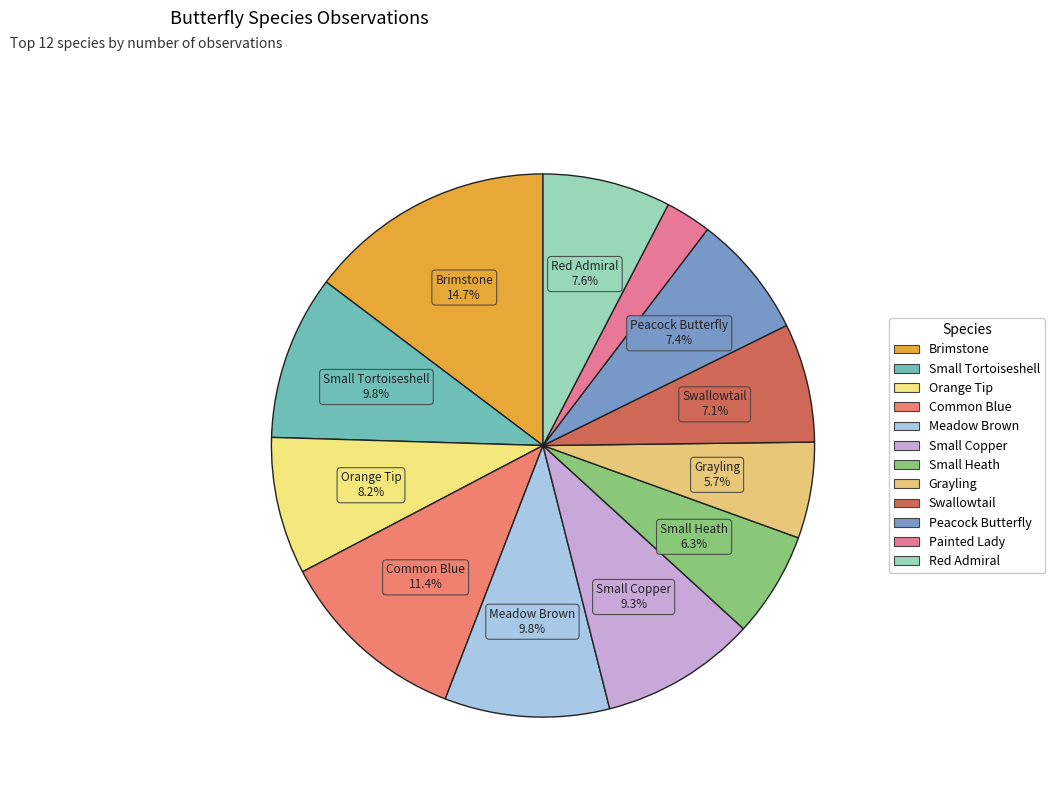

True or false: Brimstone accounts for 27% of the total.

False